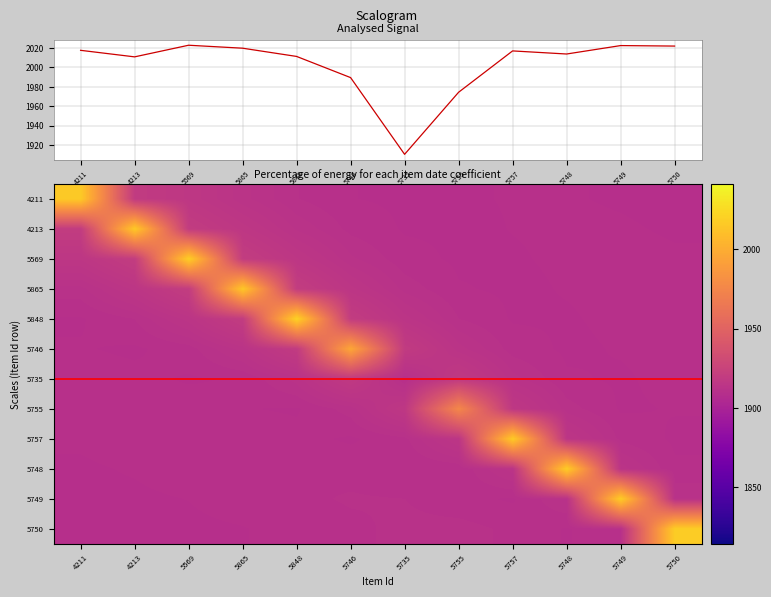

At 5848, list the series in order from smallest to largest.

5755, 5750, 5757, 5749, 5748, 4211, 4213, 5569, 5746, 5865, 5848